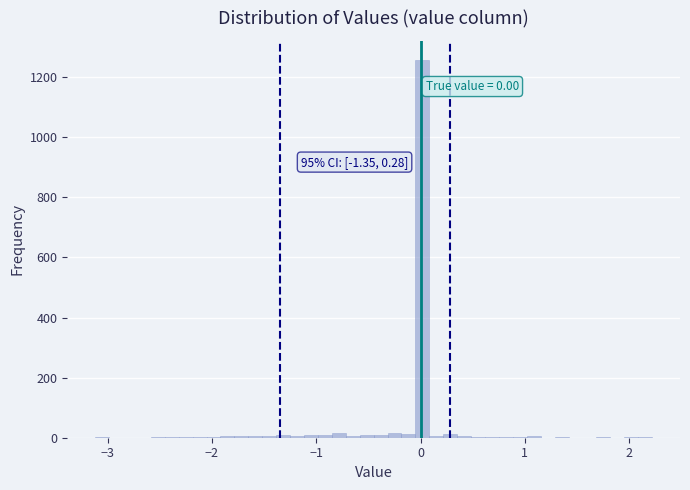

Around what value on the x-axis is the tallest bar? Give the approximate position of its centre, as read against the axis.

0.0